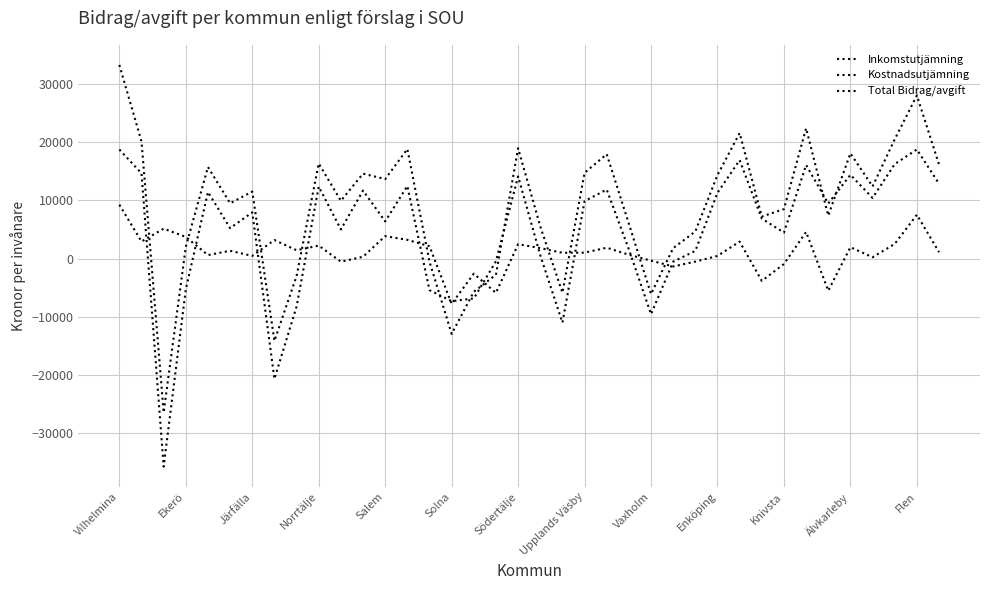

Does the chart have visible grid lines?

Yes